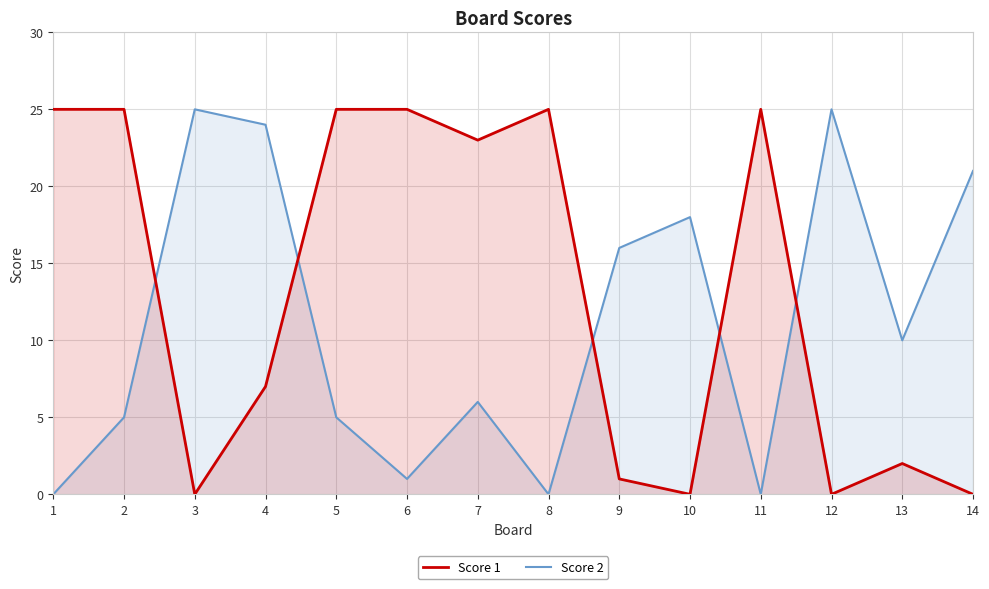

At which category does the chart reach its minimum across all series?

3